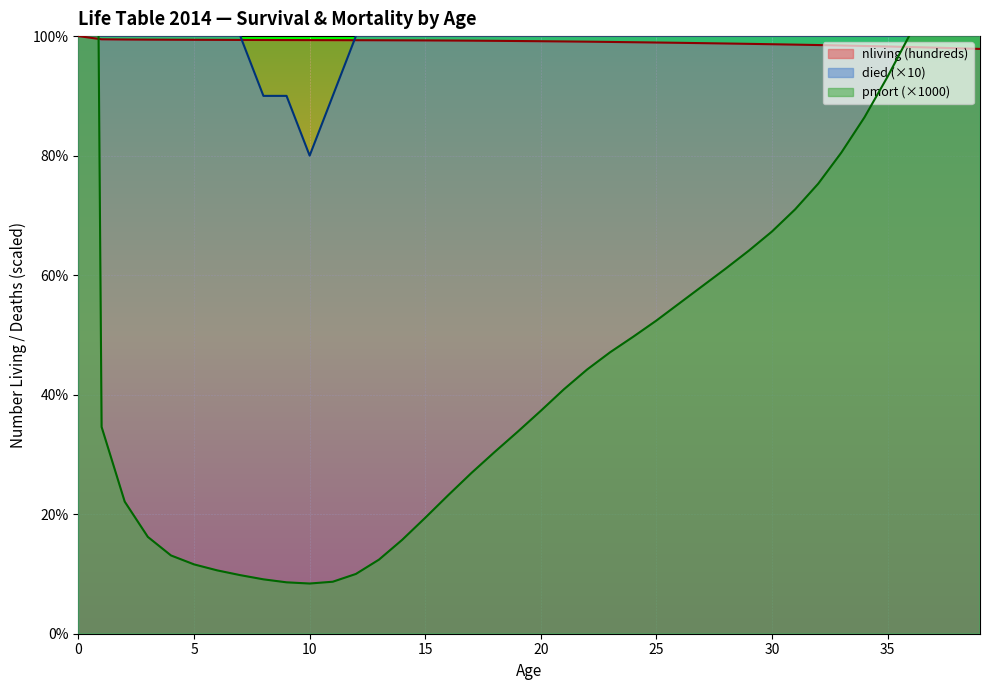

What is the average value of the died series?

567.0